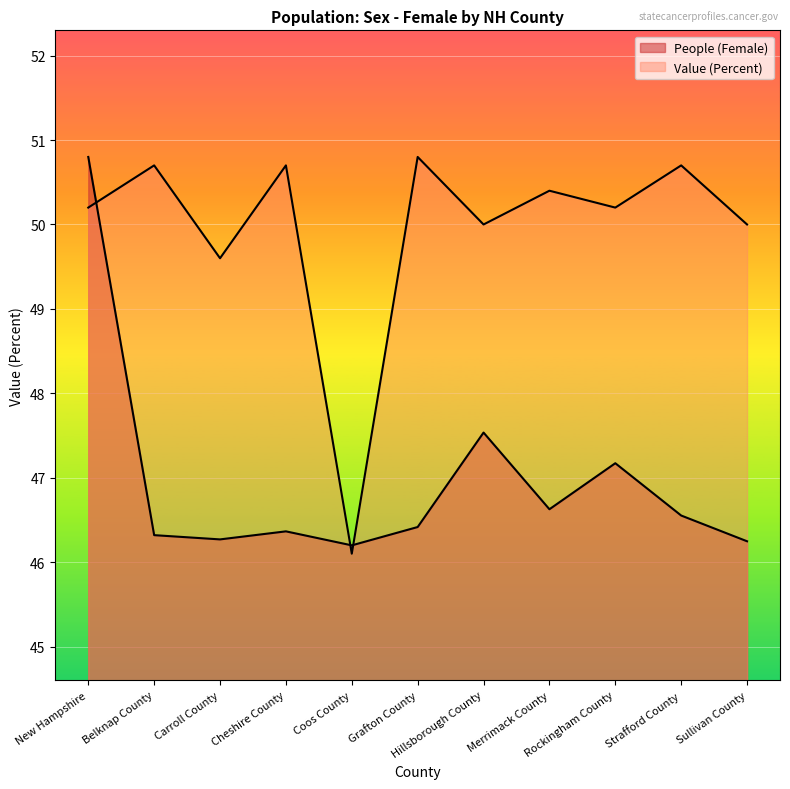

Is the value of Value (Percent) at New Hampshire greater than the value of People (Female) at Merrimack County?

Yes